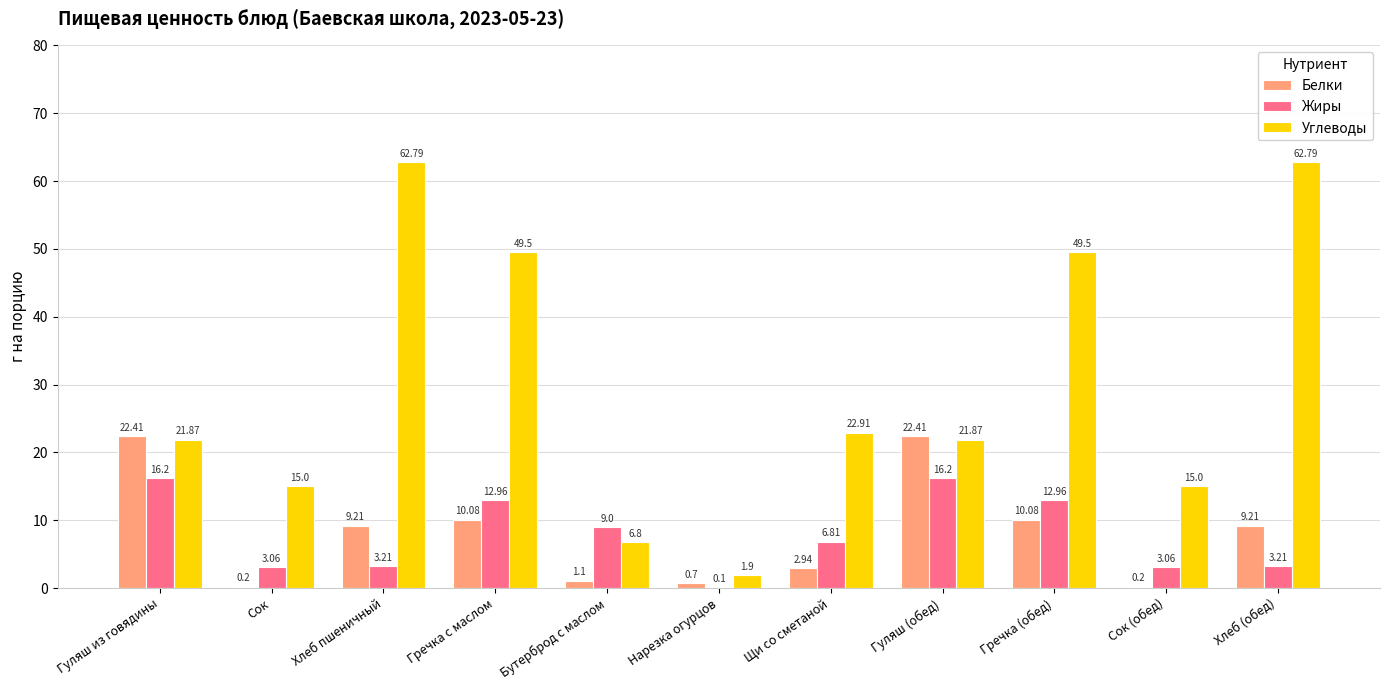

Is the value of Жиры at Нарезка огурцов greater than the value of Углеводы at Бутерброд с маслом?

No